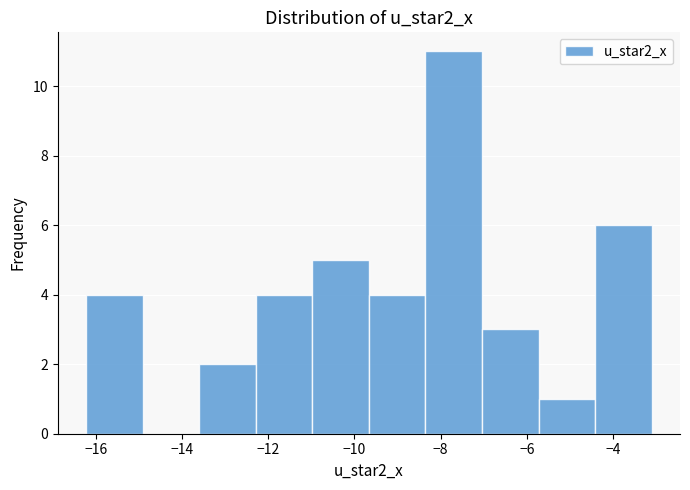

Reading left to right, list every bar in this chart as the range it spans on the x-axis followed by its height. Neither the bar edges nor the heights are printed on the chart, so give them approximately, as read against the axes.

-16.2 to -15.0: 4
-15.0 to -13.6: 0
-13.6 to -12.2: 2
-12.2 to -11.0: 4
-11.0 to -9.6: 5
-9.6 to -8.4: 4
-8.4 to -7.0: 11
-7.0 to -5.8: 3
-5.8 to -4.4: 1
-4.4 to -3.2: 6